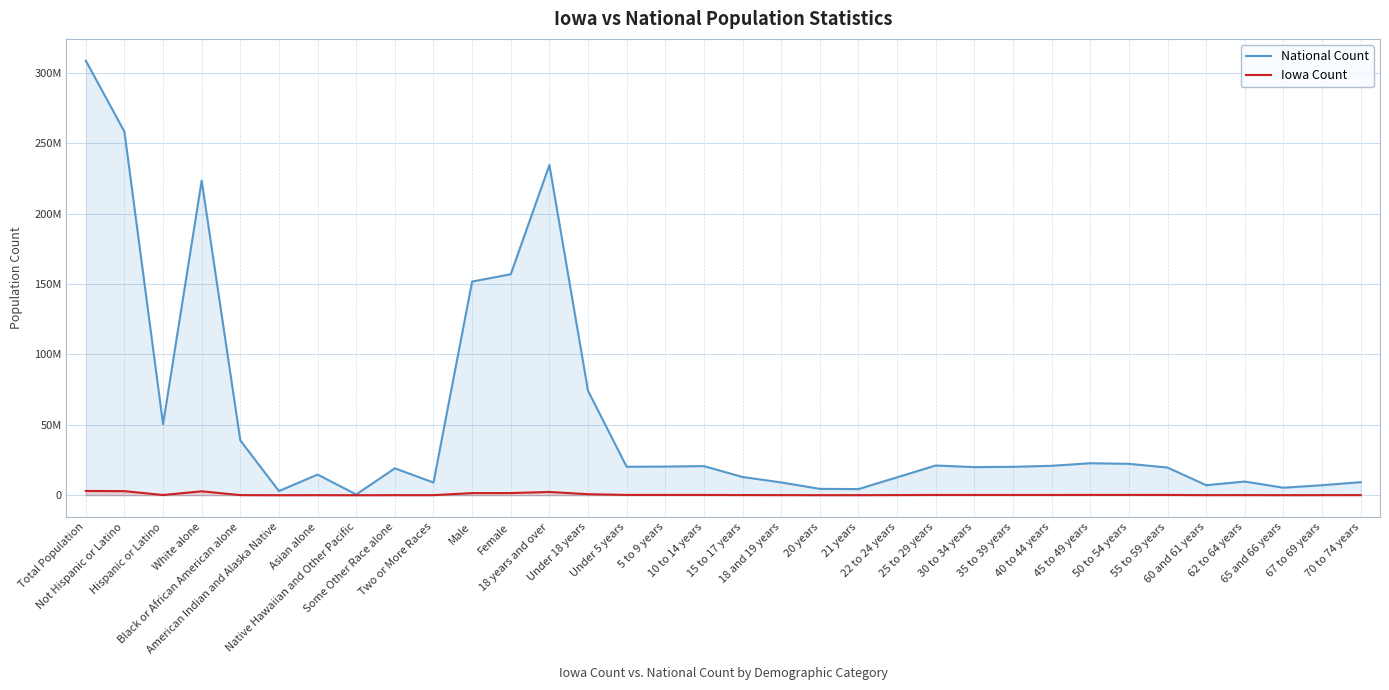

Between Hispanic or Latino and 70 to 74 years, which series saw the biggest shift?

National Count